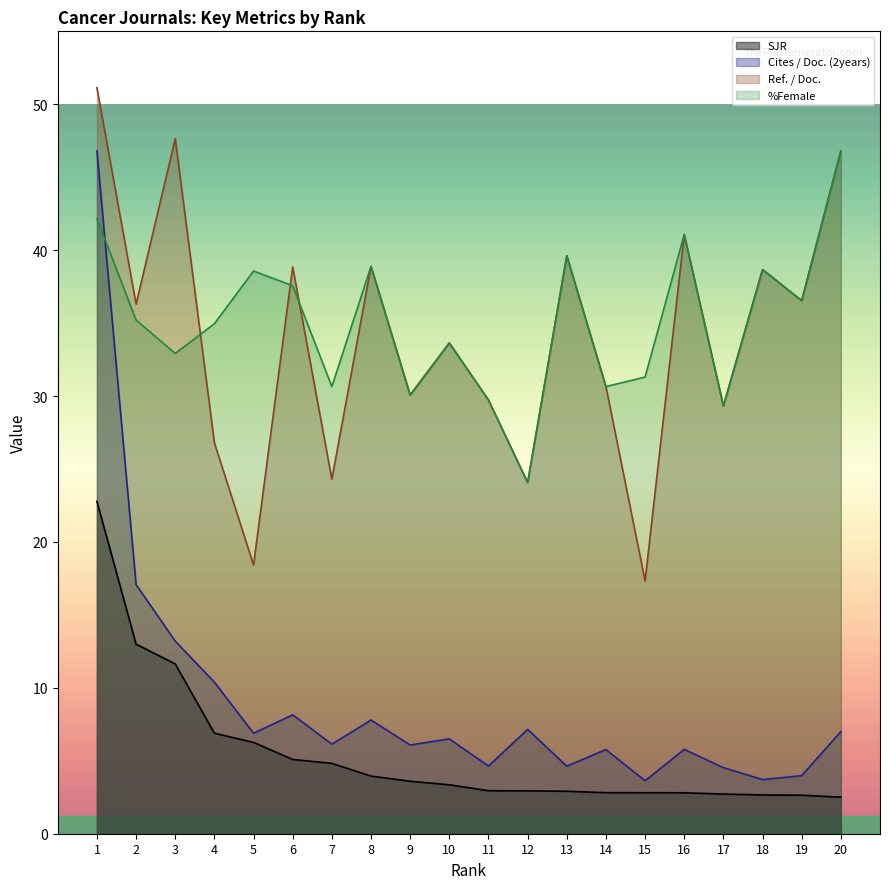

True or false: %Female has more than 0 points higher than both neighbors.

True